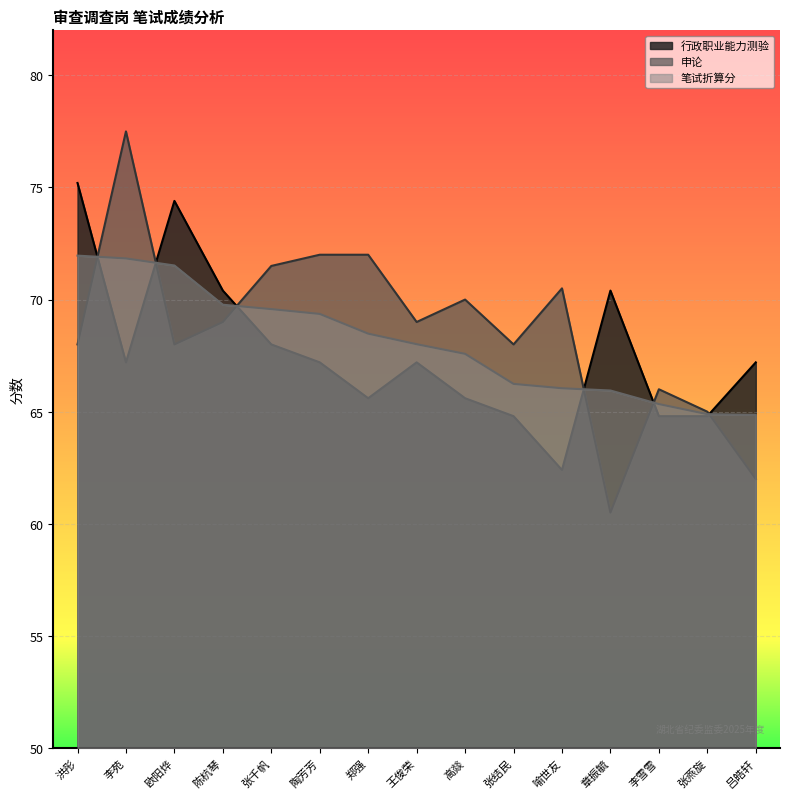

What is the maximum value for 行政职业能力测验?

75.2